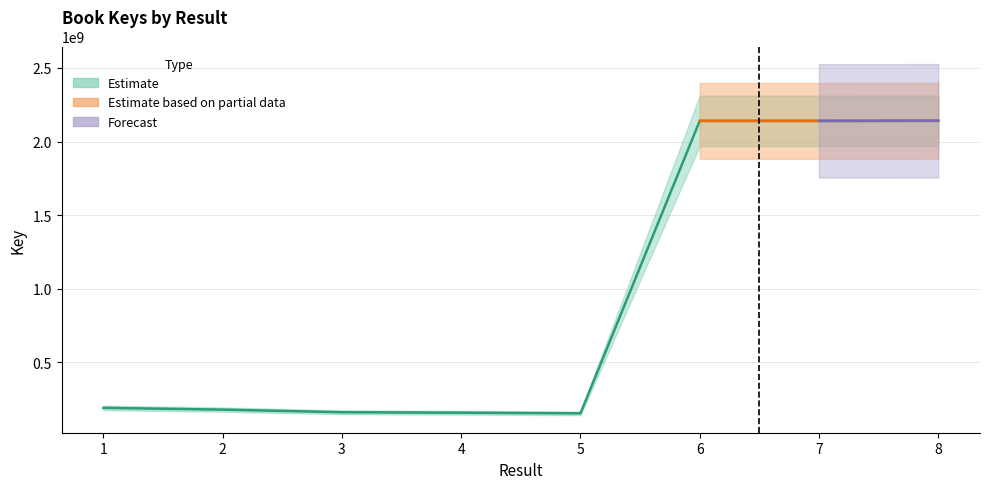

What is the change in value from 1 to 6?

+1948918253